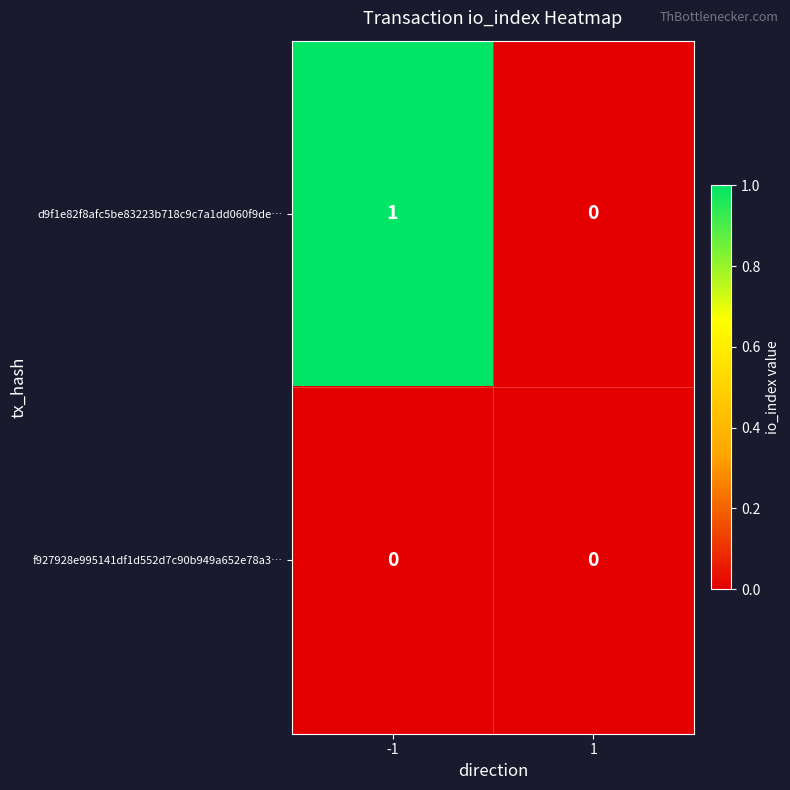

Count the number of categories in the chart.

2